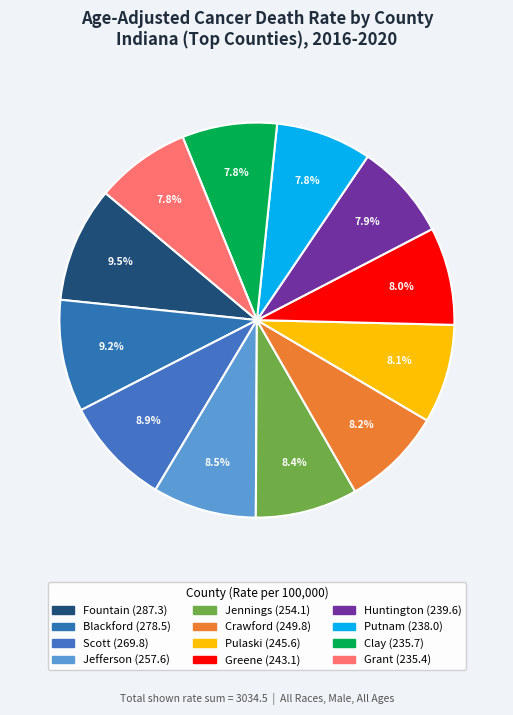

Does Putnam account for over 50% of the chart?

No